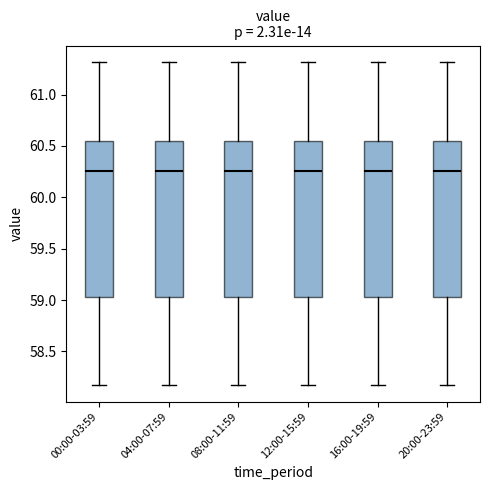

Reading left to right, read every box against the y-axis: the position of its median line, the range the box covers, and the ends of its whiskers. The values are not printed on the chart, so give them approximately, as read against the axis.

00:00-03:59: median 60.25, box 59.05 to 60.55, whiskers 58.15 to 61.30
04:00-07:59: median 60.25, box 59.05 to 60.55, whiskers 58.15 to 61.30
08:00-11:59: median 60.25, box 59.05 to 60.55, whiskers 58.15 to 61.30
12:00-15:59: median 60.25, box 59.05 to 60.55, whiskers 58.15 to 61.30
16:00-19:59: median 60.25, box 59.05 to 60.55, whiskers 58.15 to 61.30
20:00-23:59: median 60.25, box 59.05 to 60.55, whiskers 58.15 to 61.30